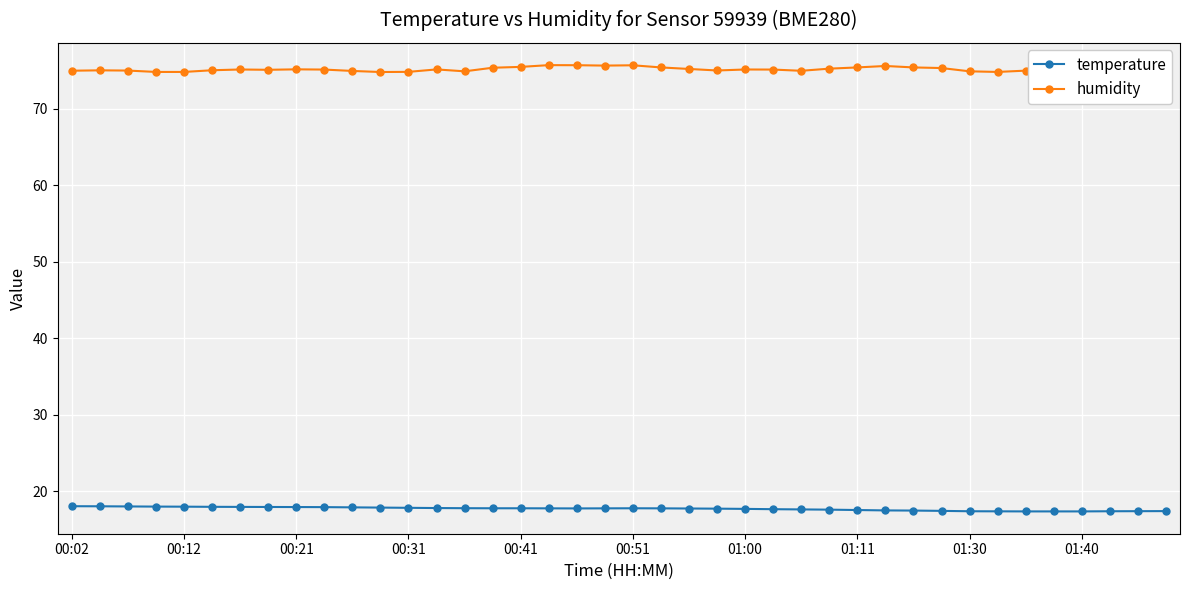

Reading left to right, extract all data points from this chart.

temperature: 18.0	18.0	18.0	18.0	17.9	17.9	17.9	17.9	17.9	17.9	17.9	17.8	17.8	17.8	17.8	17.7	17.7	17.7	17.7	17.7	17.7	17.7	17.7	17.7	17.7	17.6	17.6	17.6	17.5	17.5	17.4	17.4	17.4	17.3	17.3	17.3	17.3	17.4	17.4	17.4
humidity: 75.0	75.0	75.0	74.8	74.8	75.1	75.2	75.1	75.2	75.2	75.0	74.8	74.8	75.2	74.9	75.4	75.5	75.7	75.7	75.7	75.7	75.4	75.2	75.0	75.2	75.2	75.0	75.3	75.4	75.6	75.4	75.3	74.9	74.8	75.0	75.1	75.4	75.5	75.7	75.5